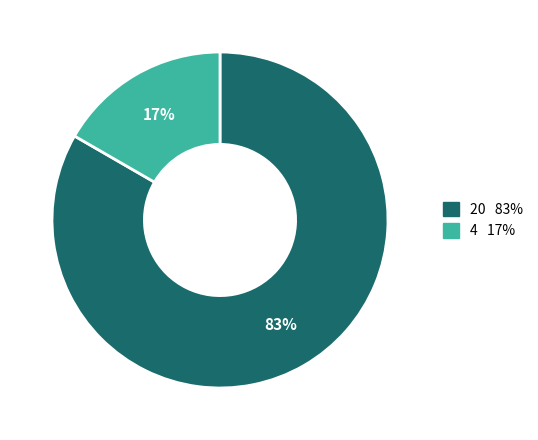

Which slice represents more than half of the pie?

20